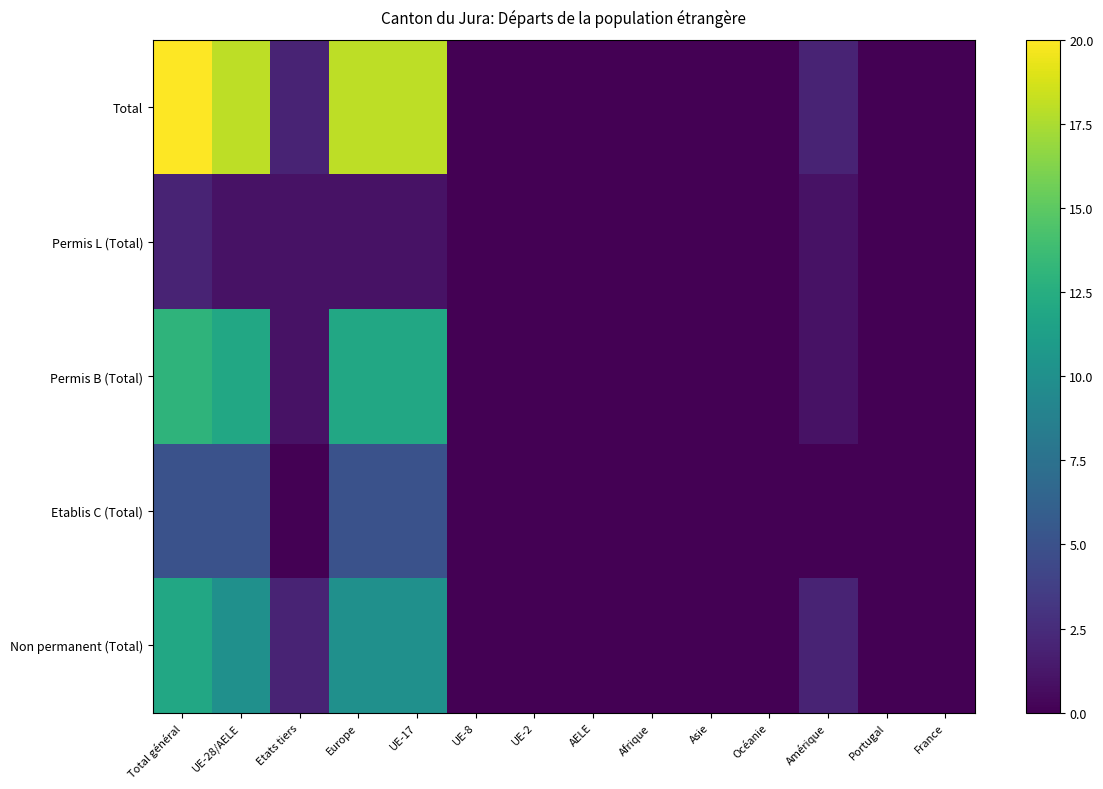

List the series in order of their peak value, lowest first.

Permis L (Total), Etablis C (Total), Non permanent (Total), Permis B (Total), Total